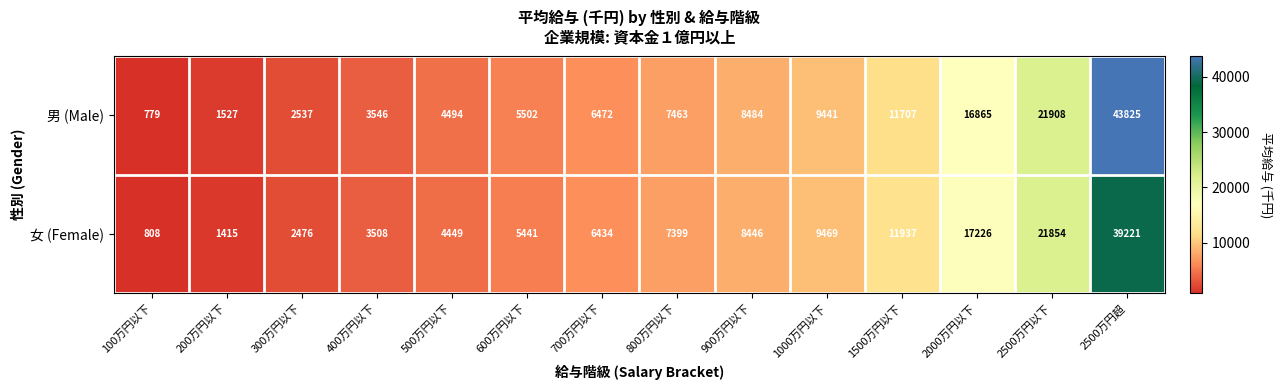

How many data points in 女 (Female) are less than 7399?

7